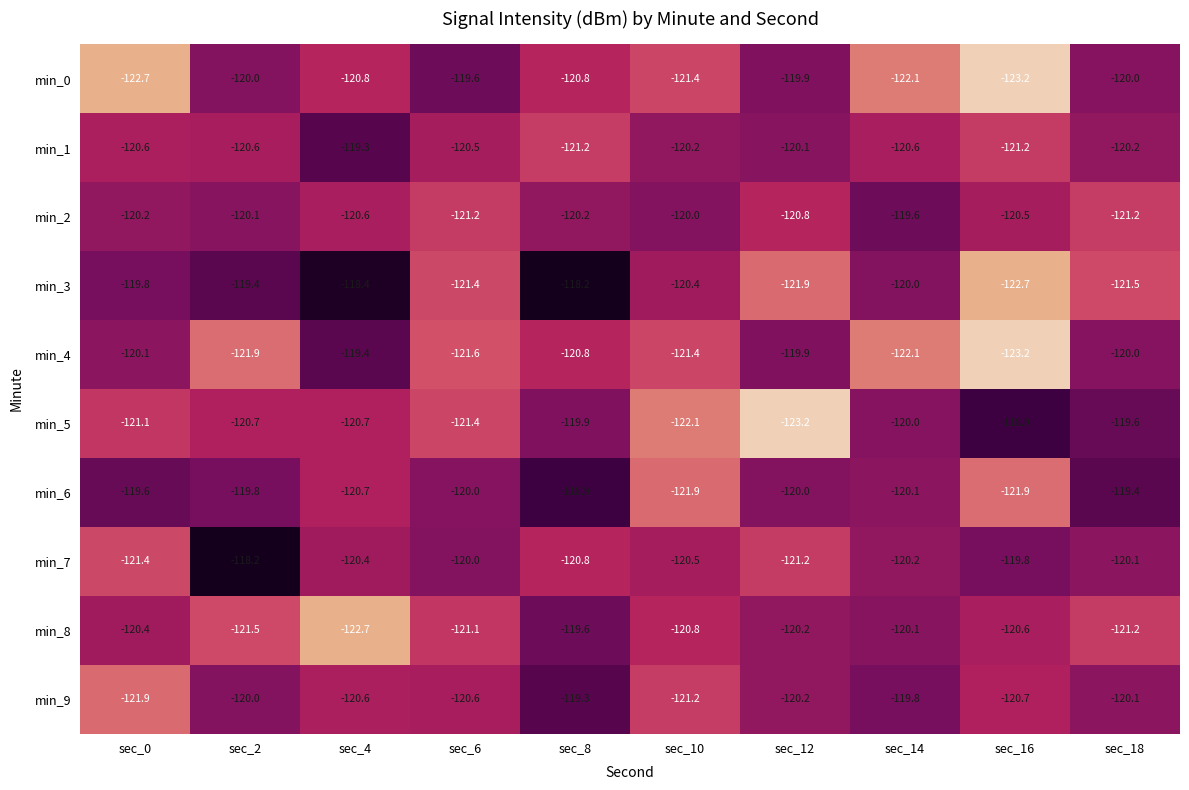

What is the smallest value displayed?

-123.2